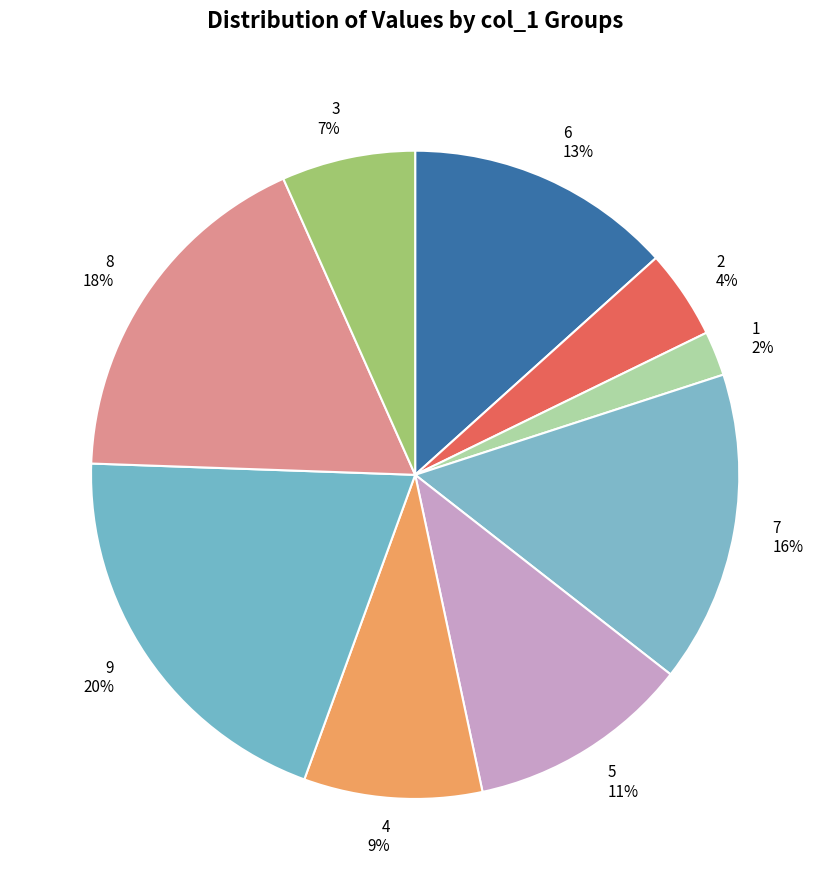

To the nearest percent, what is the average slice percentage?

11%